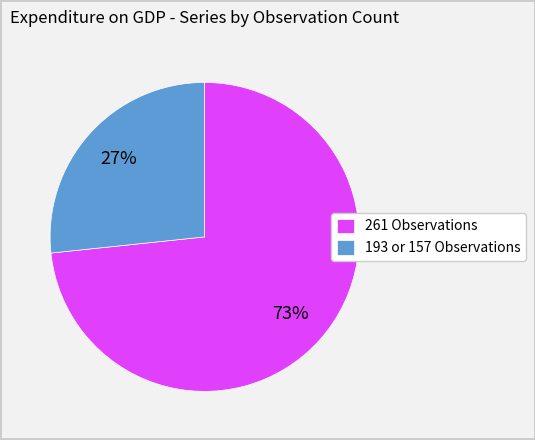

Which slice is the smallest?

193 or 157 Observations